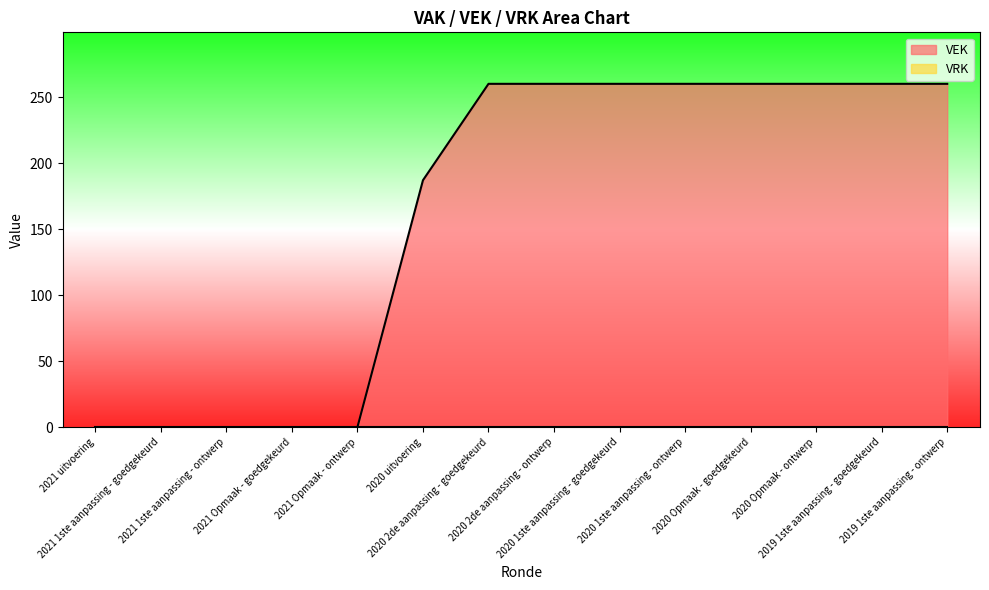

Between 2020 1ste aanpassing - ontwerp and 2019 1ste aanpassing - ontwerp, which is larger?

2020 1ste aanpassing - ontwerp